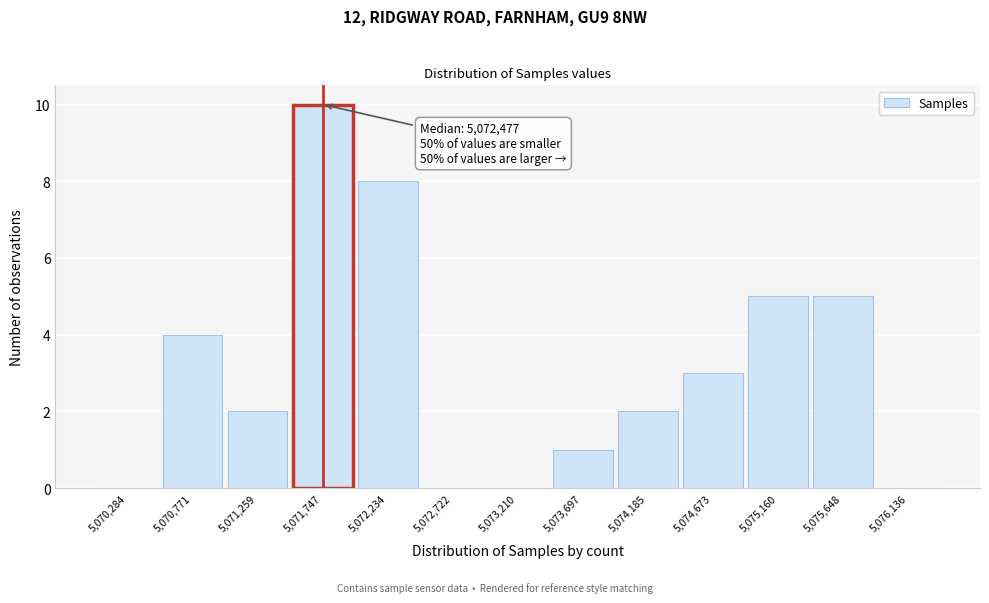

Reading right to left, transcribe all the data shown in this chart.

5,076,136=0	5,075,648=5	5,075,160=5	5,074,673=3	5,074,185=2	5,073,697=1	5,073,210=0	5,072,722=0	5,072,234=8	5,071,747=10	5,071,259=2	5,070,771=4	5,070,284=0